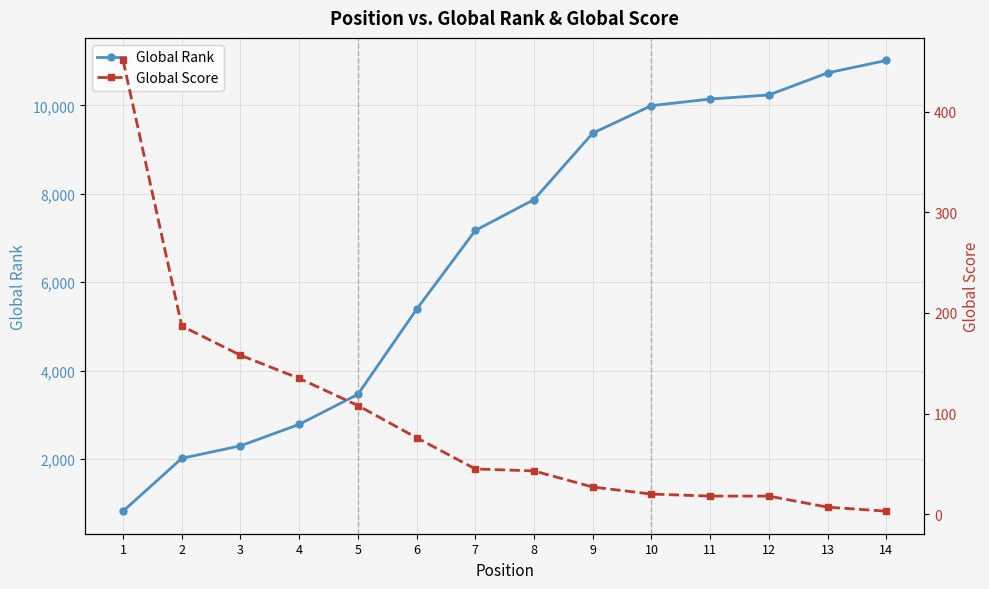

True or false: Global Rank has more than 0 interior local peaks.

False